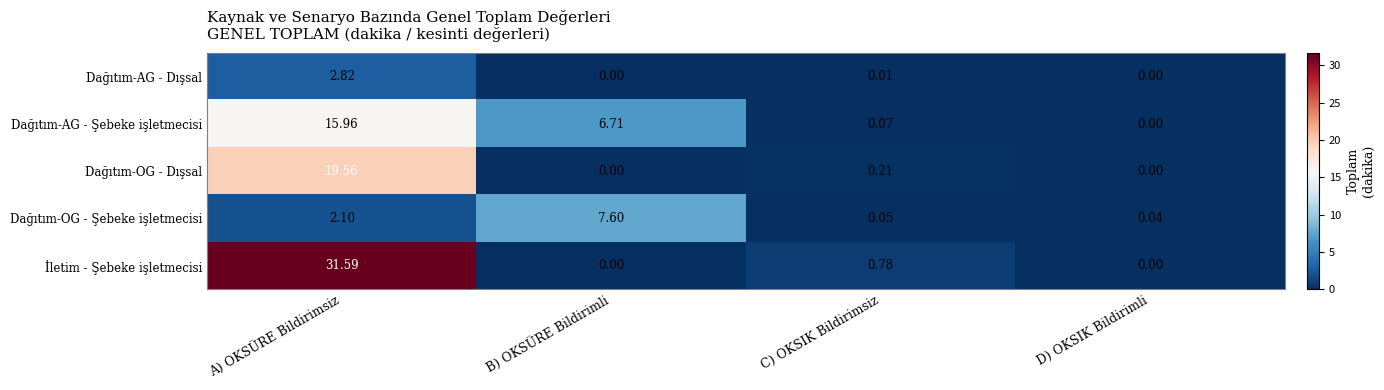

Where is Dağıtım-AG - Şebeke işletmecisi nearest to the value 7?

B) OKSÜRE Bildirimli